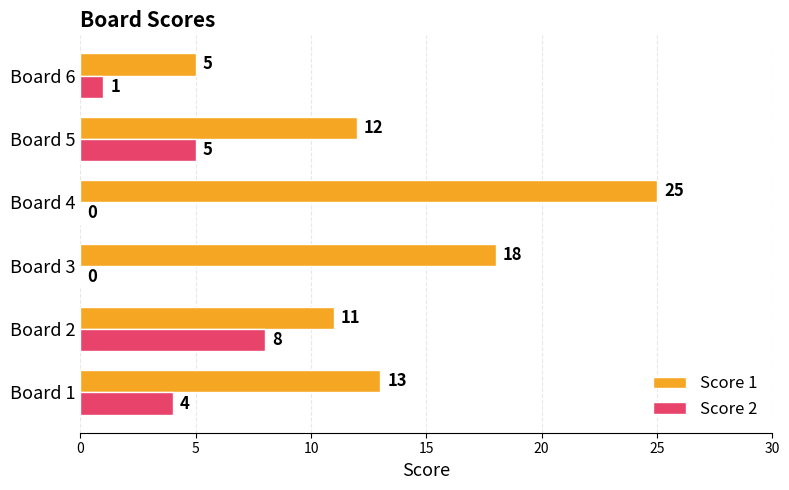

What is the approximate value of Score 1 at Board 6, to the nearest 5?

5